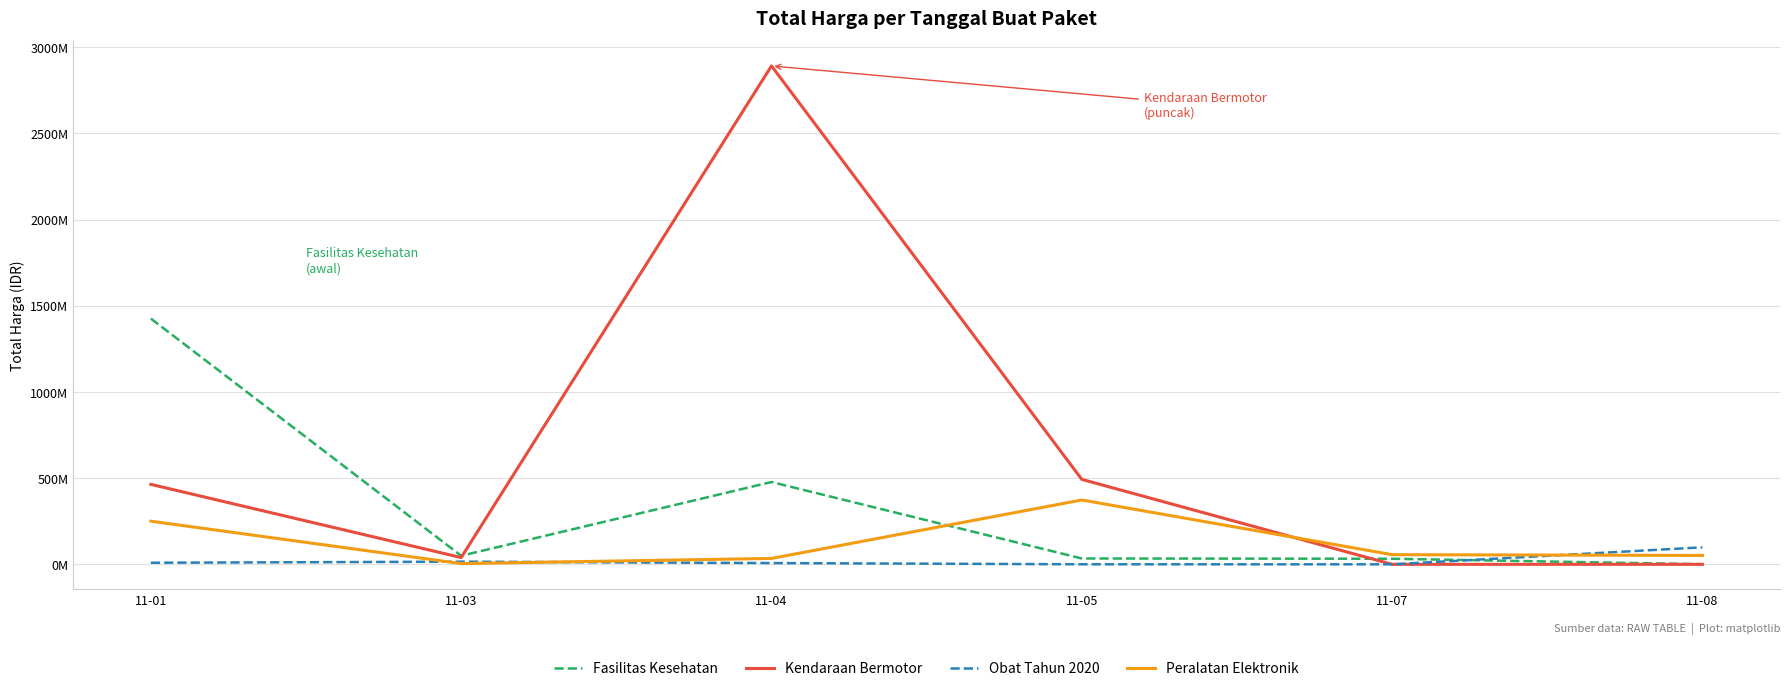

The value of Peralatan Elektronik at 11-04 is 50344239. True or false?

False